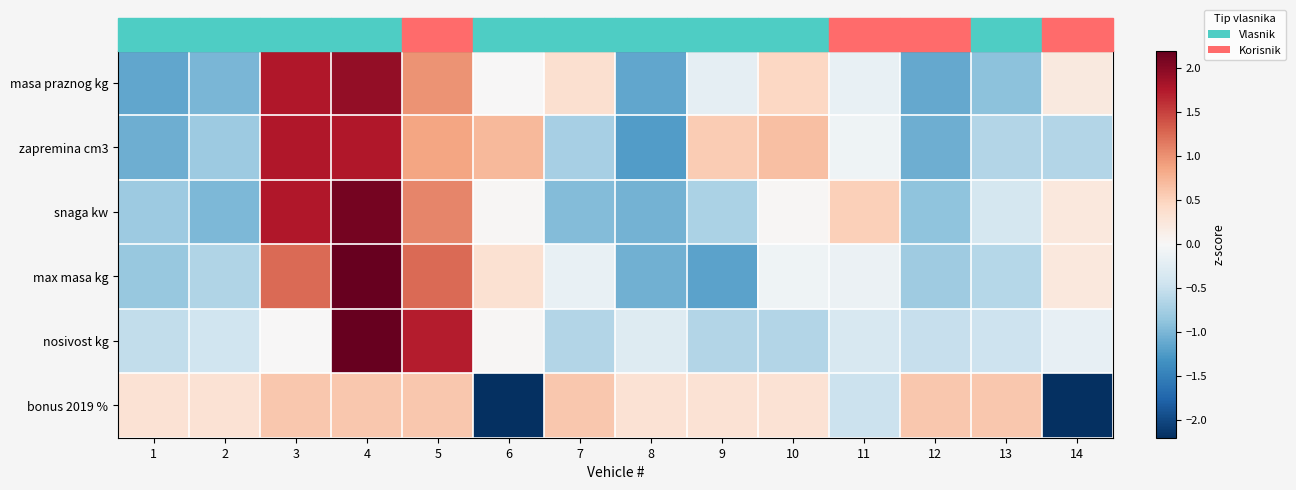

At which category is the sum across all series the highest?

4